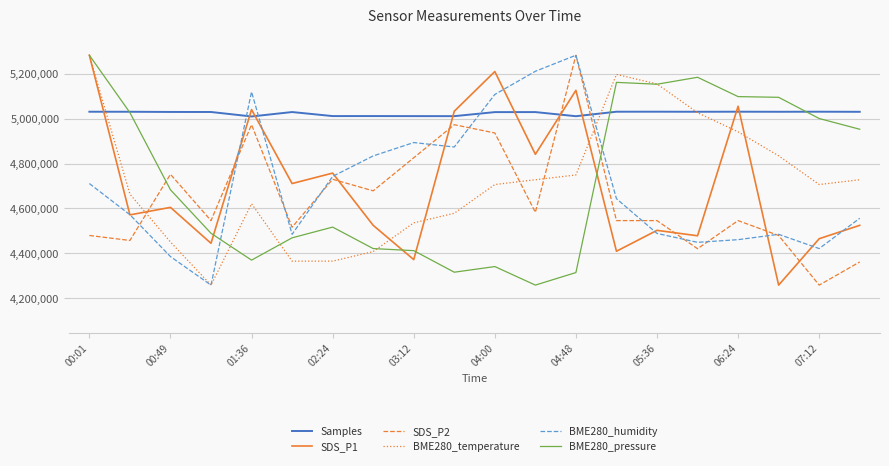

True or false: SDS_P2 and BME280_pressure intersect in this chart.

True